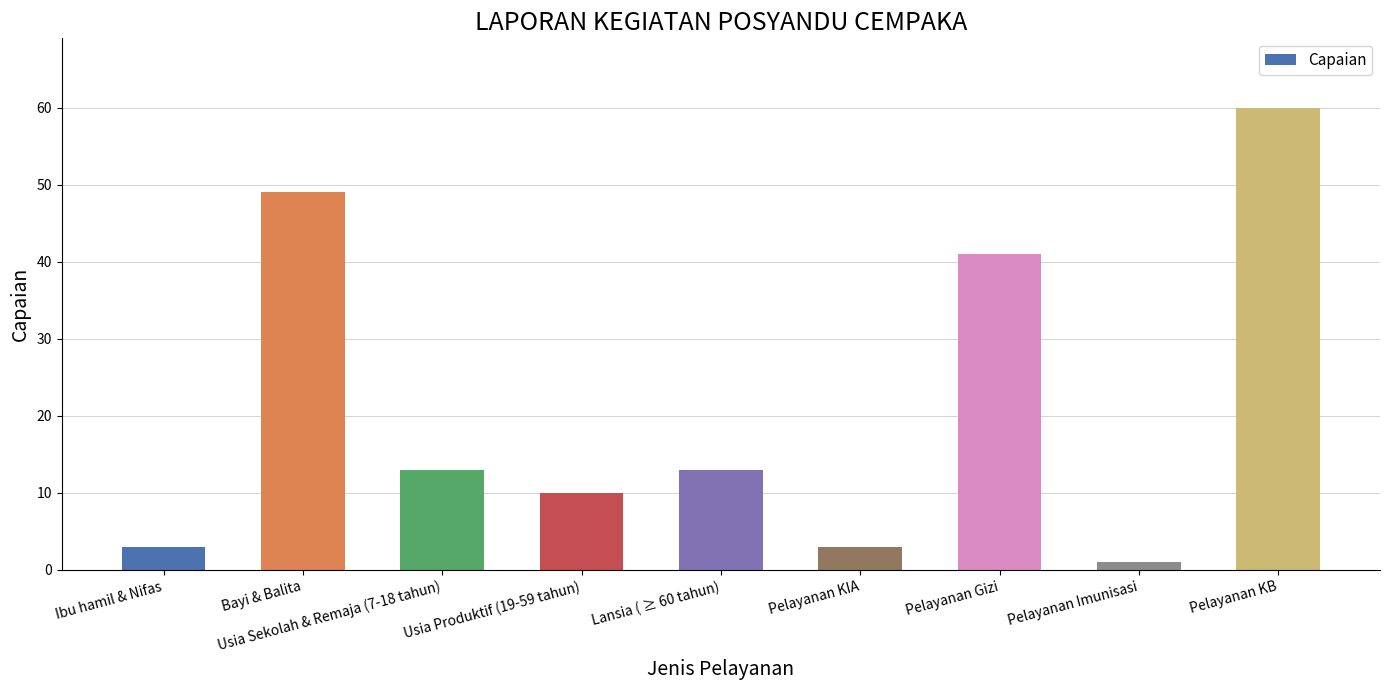

What is the difference between the maximum and minimum values?

59